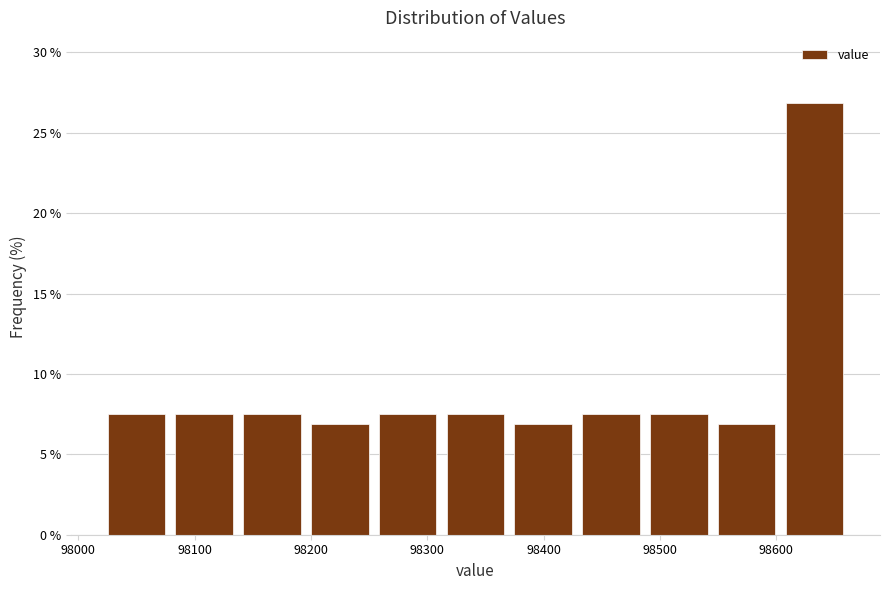

Reading left to right, list every bar in this chart as the range it spans on the x-axis followed by its height. Neither the bar edges nor the heights are printed on the chart, so give them approximately, as read against the axes.

98020 to 98080: 7.5
98080 to 98140: 7.5
98140 to 98200: 7.5
98200 to 98250: 7.0
98250 to 98310: 7.5
98310 to 98370: 7.5
98370 to 98430: 7.0
98430 to 98490: 7.5
98490 to 98550: 7.5
98550 to 98600: 7.0
98600 to 98660: 27.0